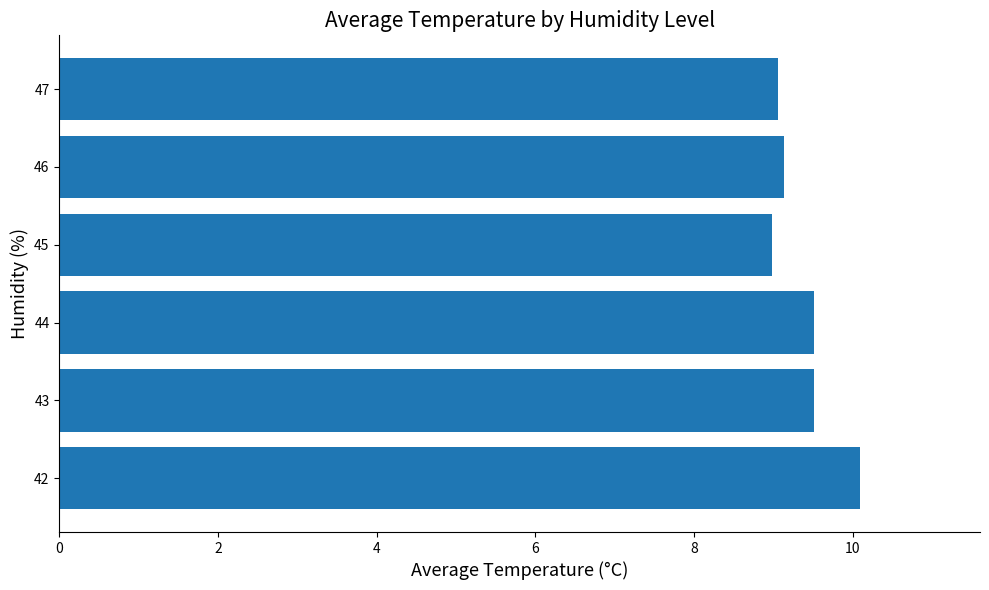

What is the minimum value shown in the chart?

9.0